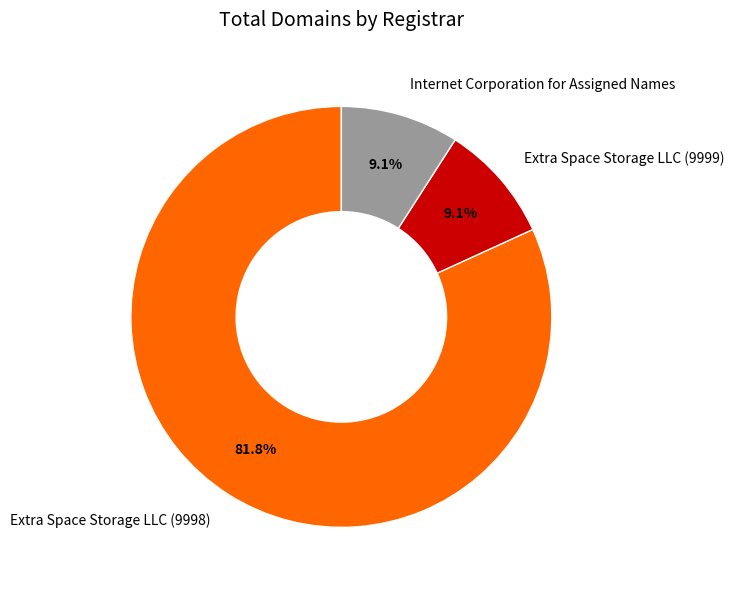

Which category has the biggest portion of the pie?

Extra Space Storage LLC (9998)